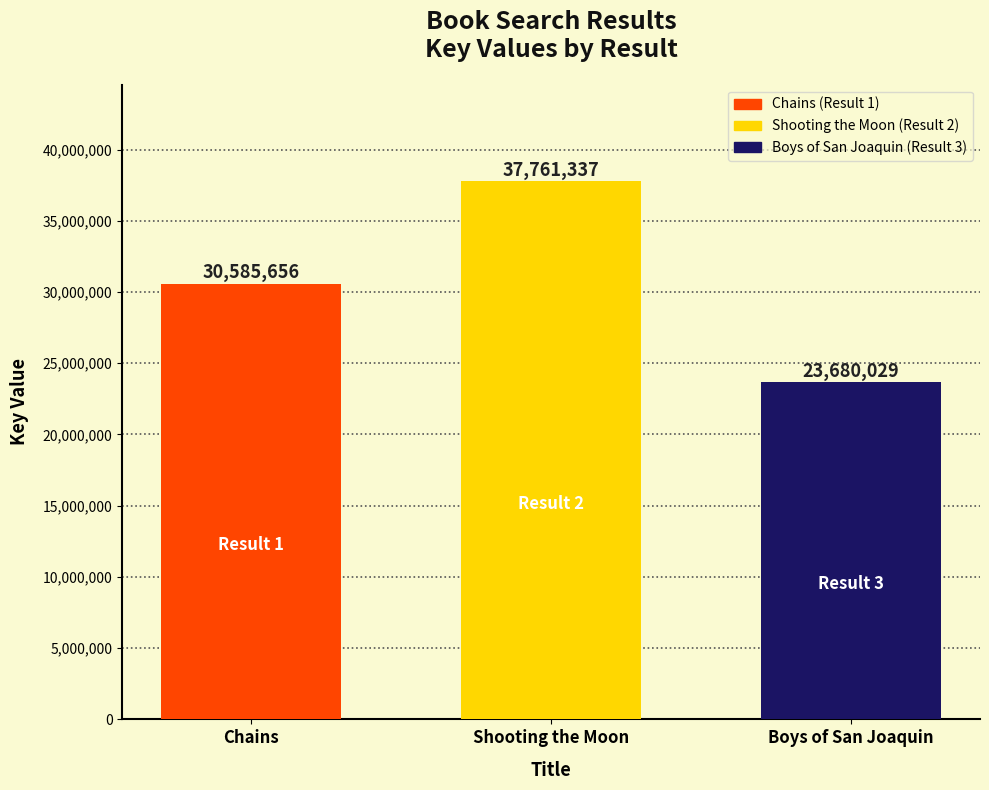

What is the label of the 1st bar from the right?

Boys of San Joaquin